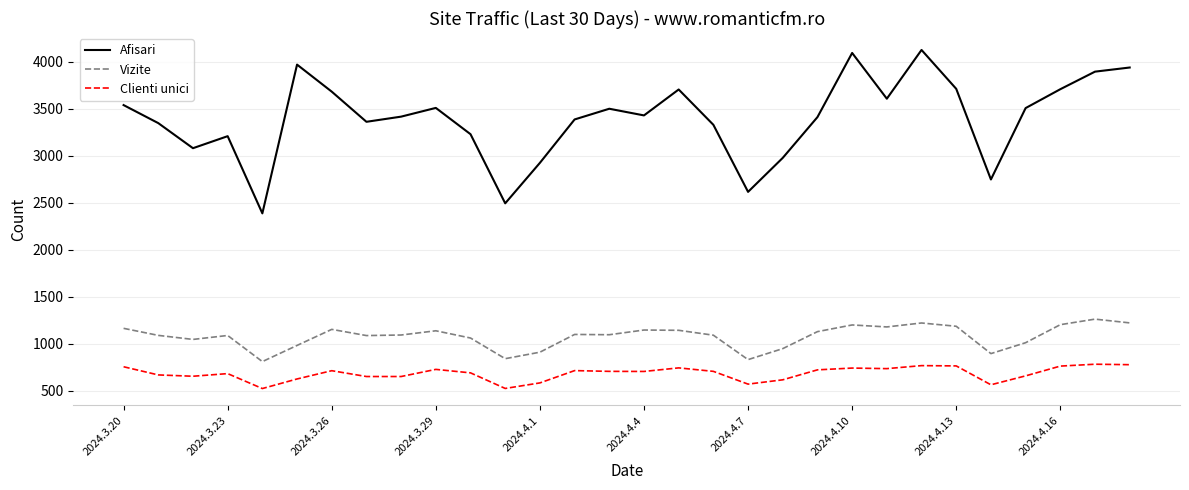

Which series has the largest range (max minus min)?

Afisari